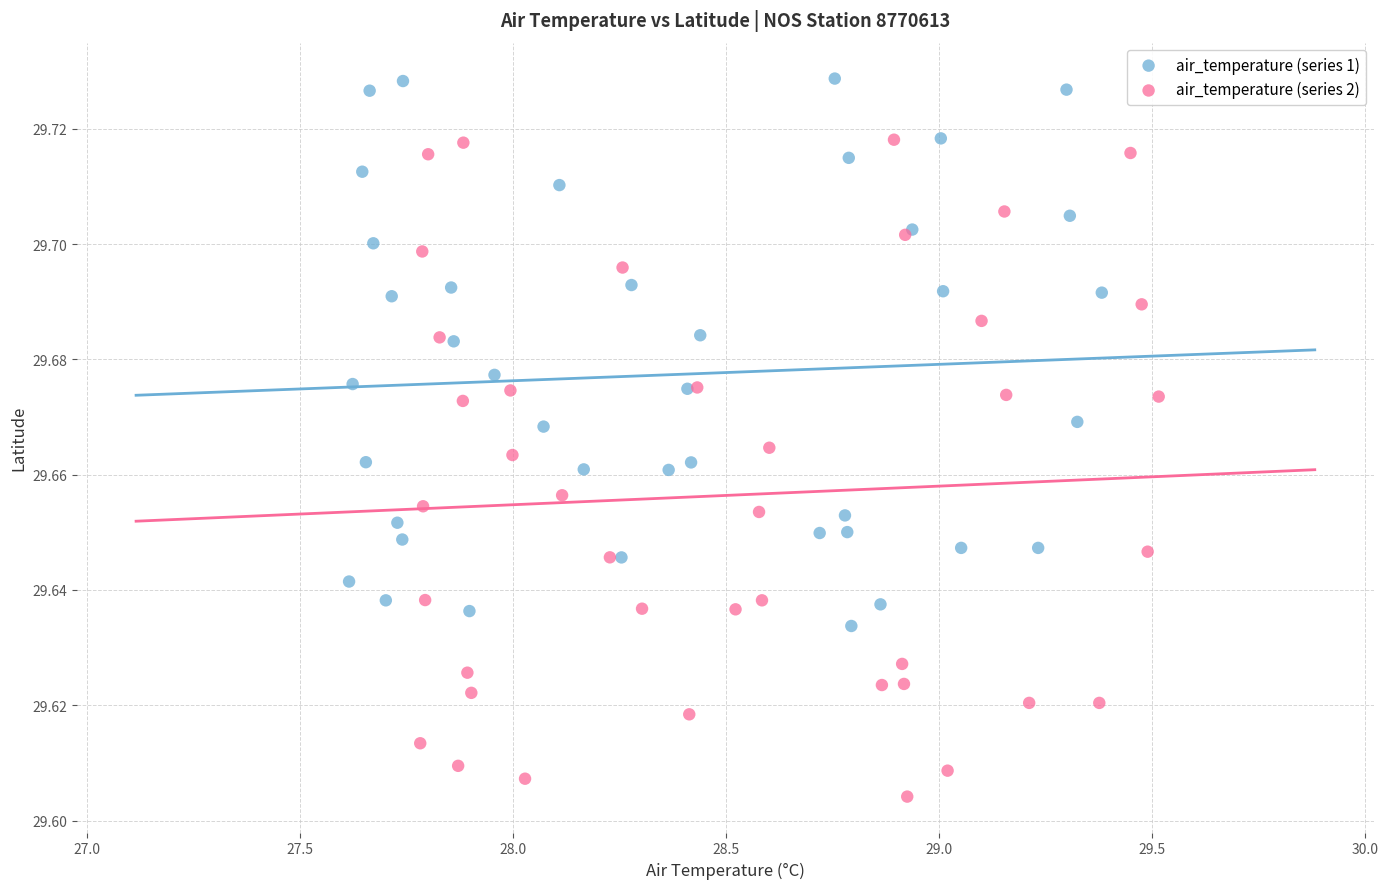

Which series has the largest Y range (max minus min)?

air_temperature (series 2)